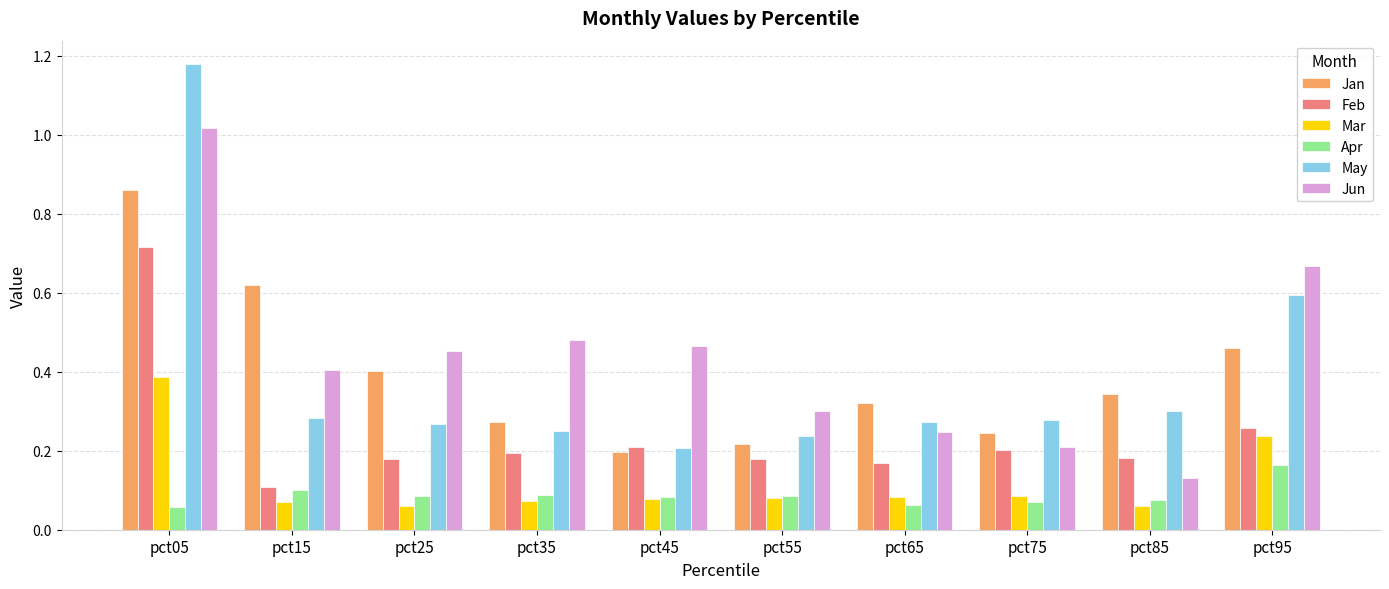

How many Mar values are between 0 and 1?

10